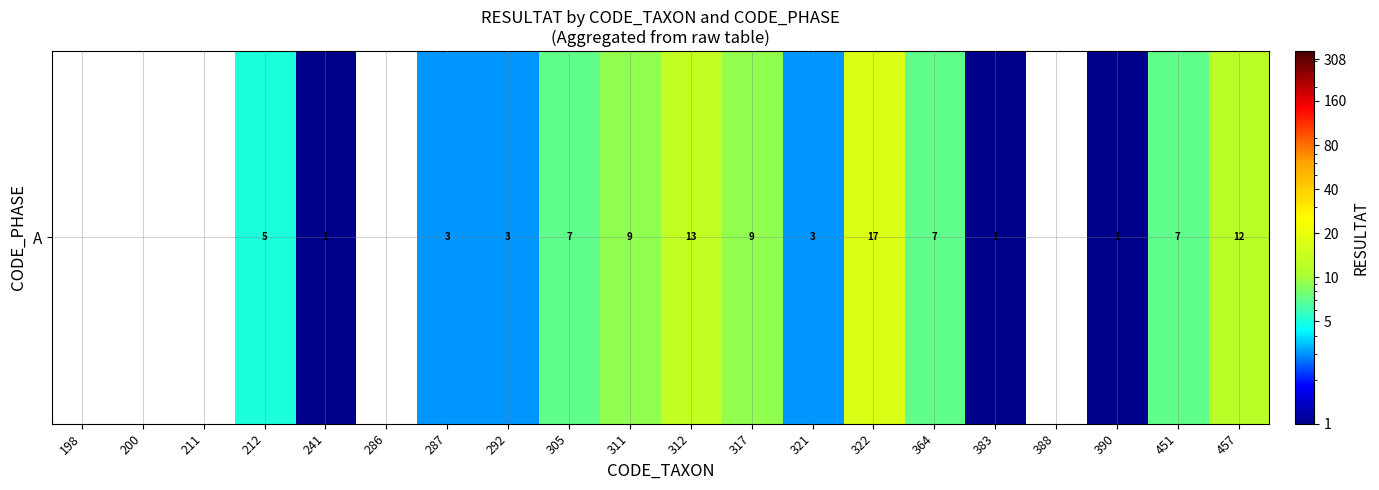

What is the ratio of the value at 322 to the value at 287?

5.7